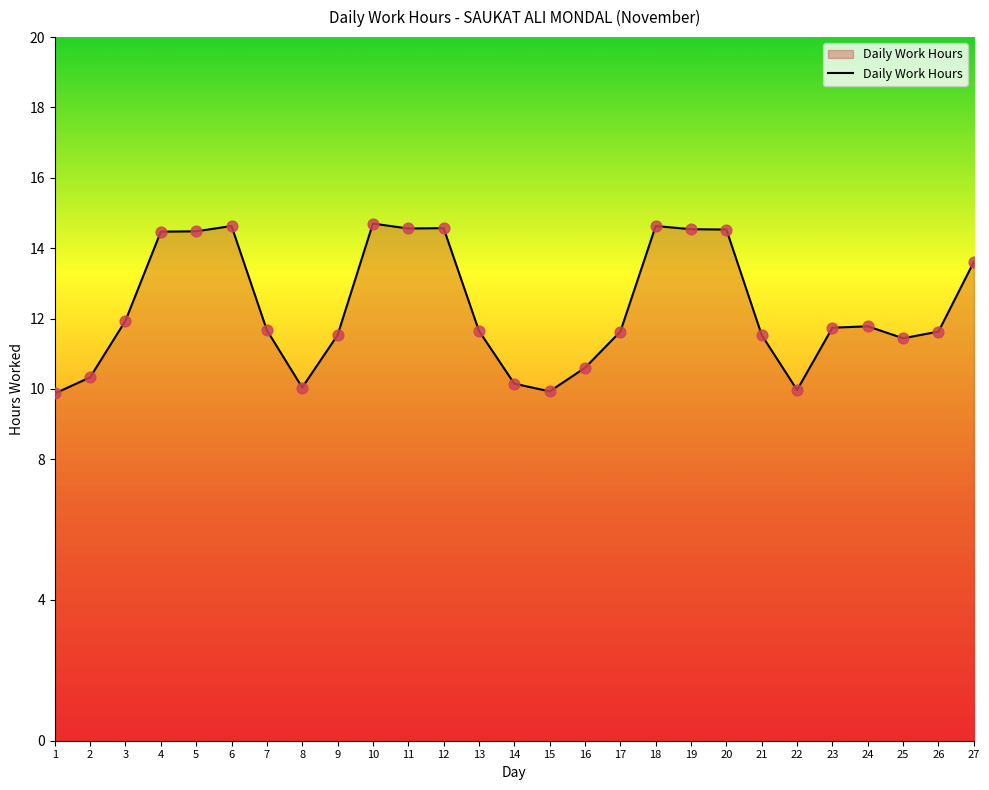

What is the change in value from 3 to 9?

-0.4